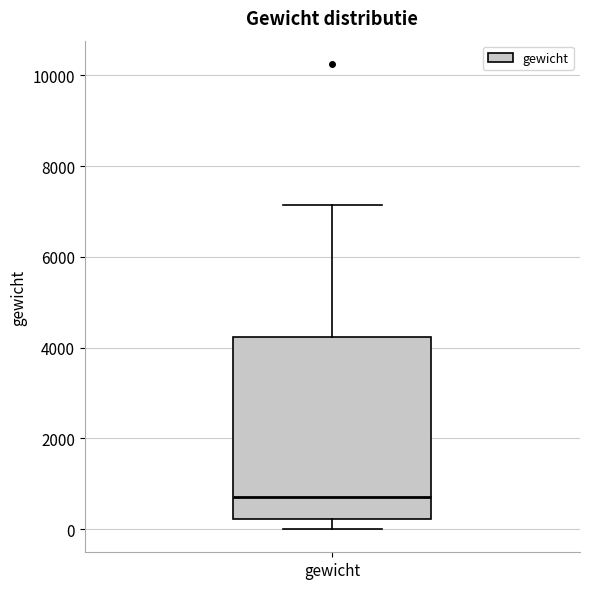

Transcribe this box plot: give where the median line is, the range the box spans, and where the two whiskers end, as read against the y-axis. The values are not printed on the chart, so give them approximately, as read against the axis.

median 600, box 200 to 4200, whiskers 0 to 7200